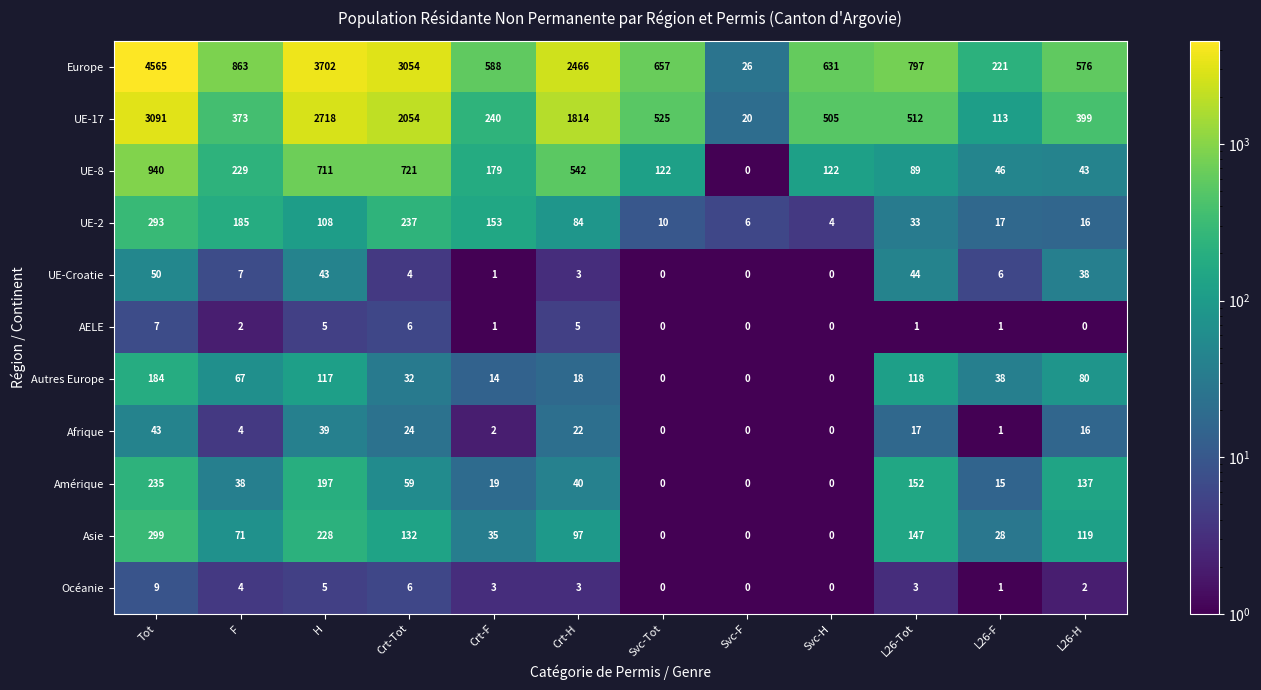

Rank the series by their maximum value, from lowest to highest.

AELE, Océanie, Afrique, UE-Croatie, Autres Europe, Amérique, UE-2, Asie, UE-8, UE-17, Europe